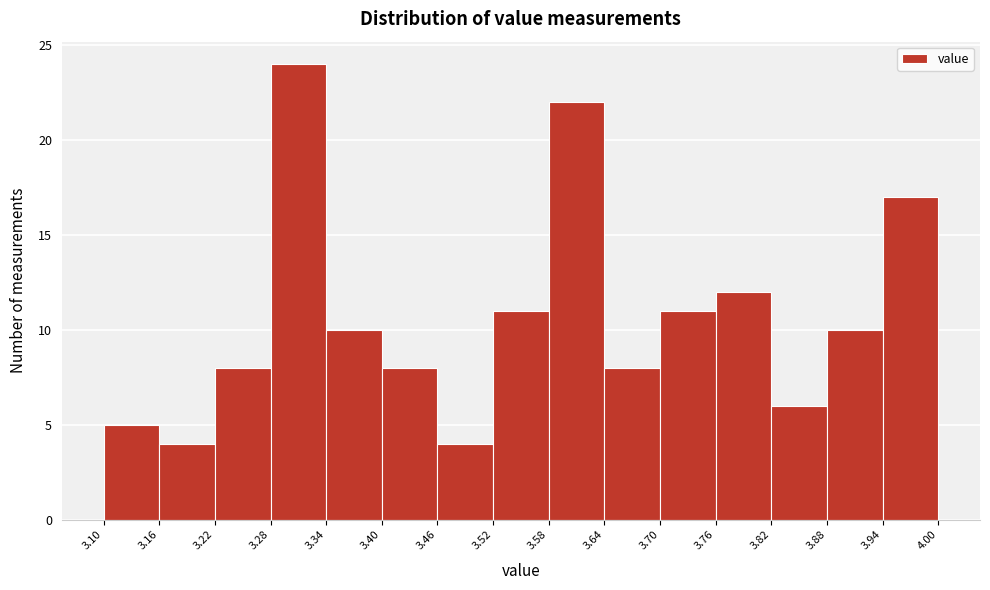

How tall is the bar that spans 3.82 to 3.88 on the x-axis? The values are not printed on the chart, so give them approximately, as read against the axis.

6